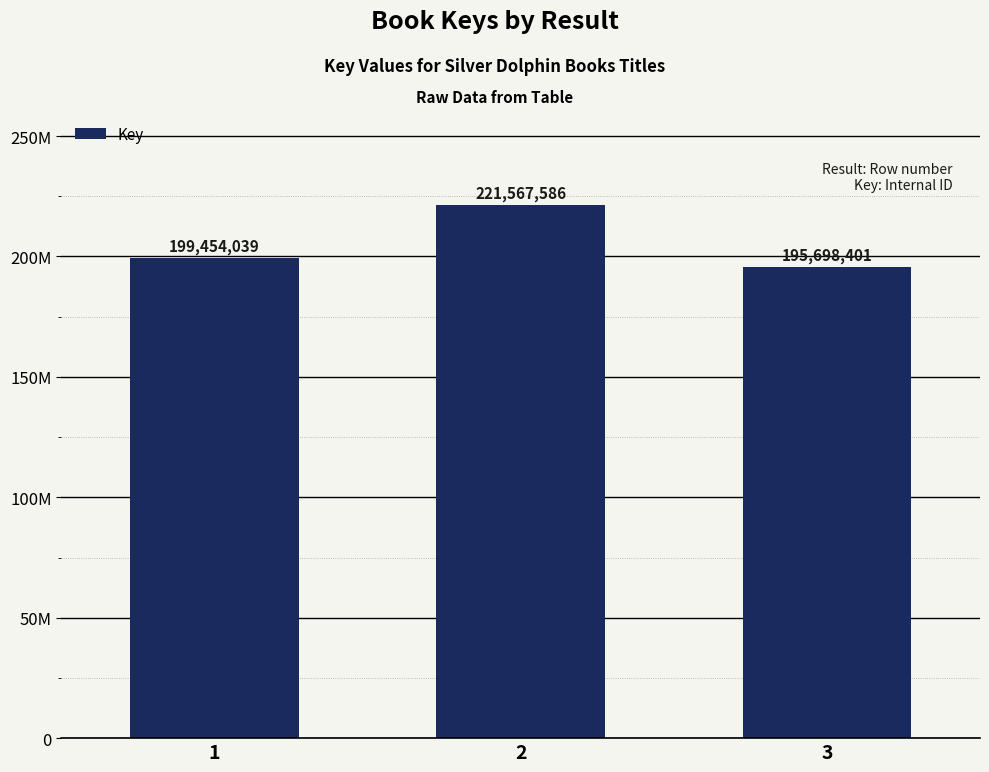

What is the ratio of the value at 1 to the value at 3?

1.0